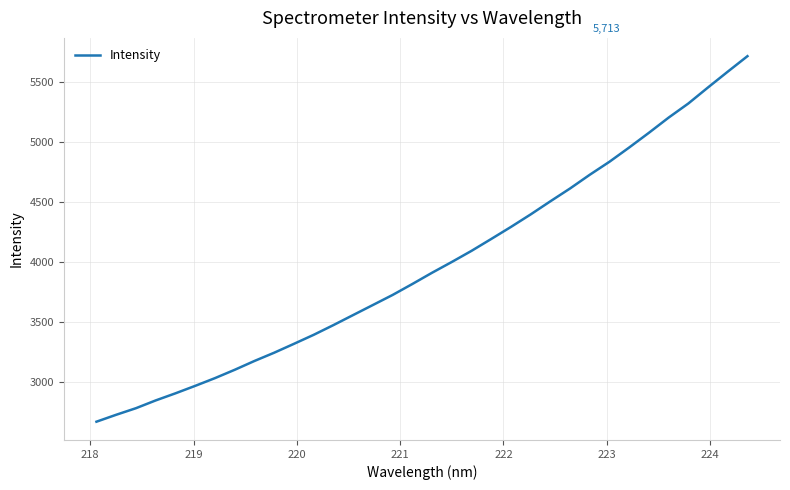

Is this an area chart (filled region under the line)?

No